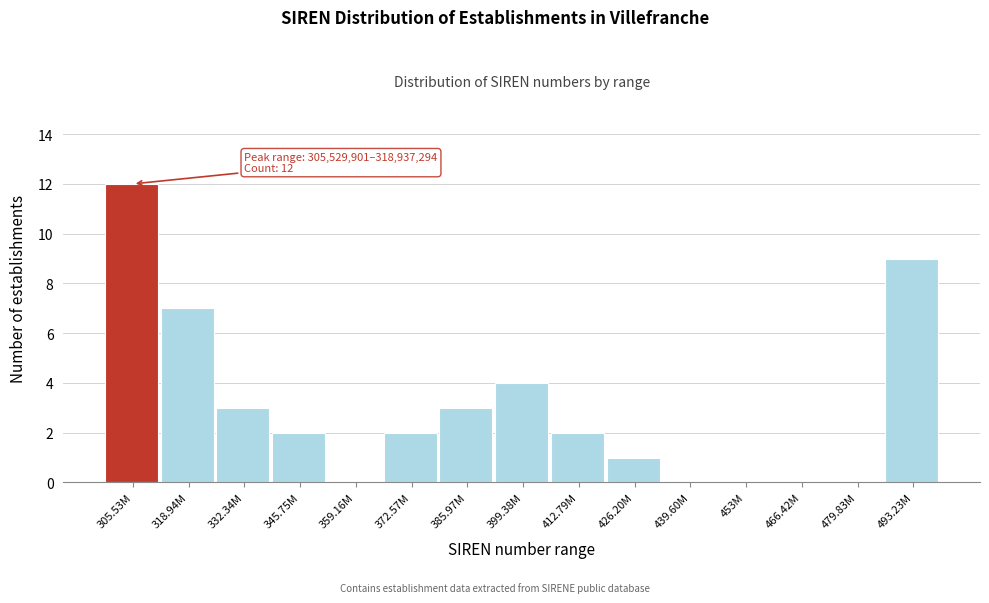

Reading right to left, transcribe all the data shown in this chart.

493.23M=9	479.83M=0	466.42M=0	453M=0	439.60M=0	426.20M=1	412.79M=2	399.38M=4	385.97M=3	372.57M=2	359.16M=0	345.75M=2	332.34M=3	318.94M=7	305.53M=12